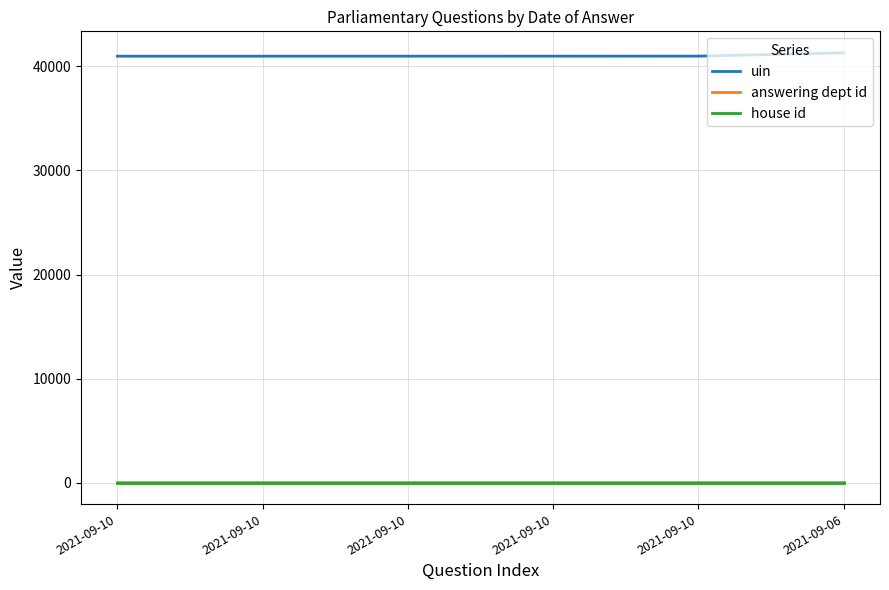

What are all the series names shown in the legend?

uin, answering dept id, house id